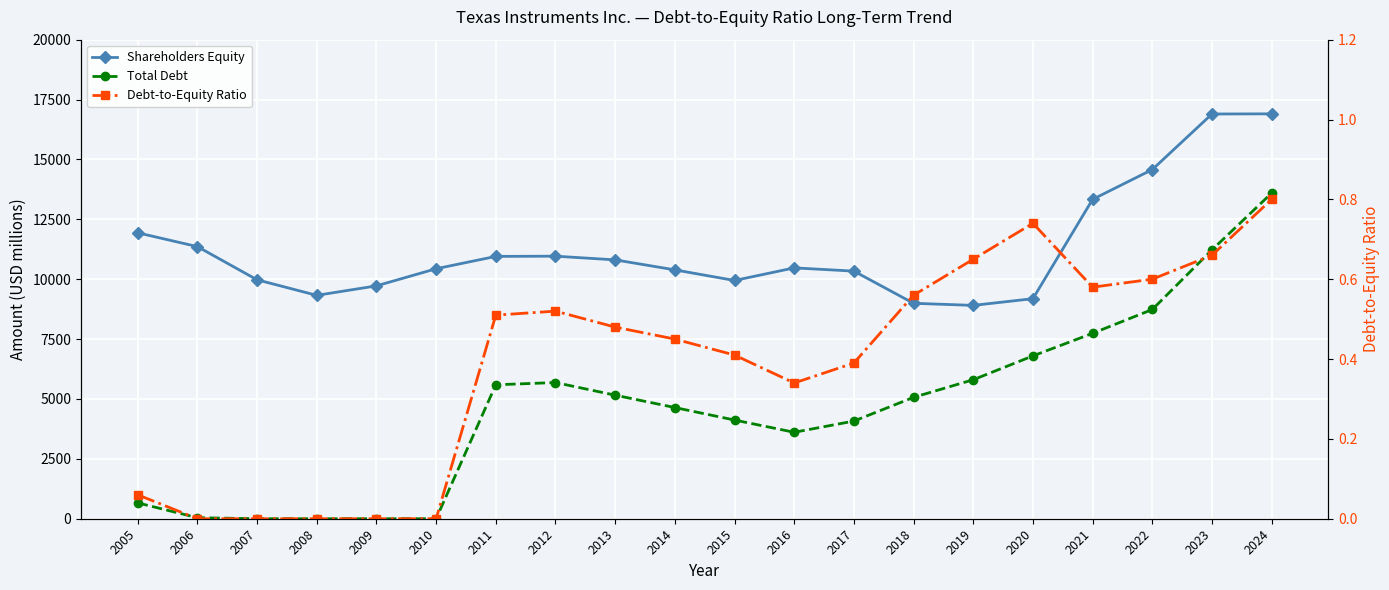

What is the total value across all series at 2007?

9975.0